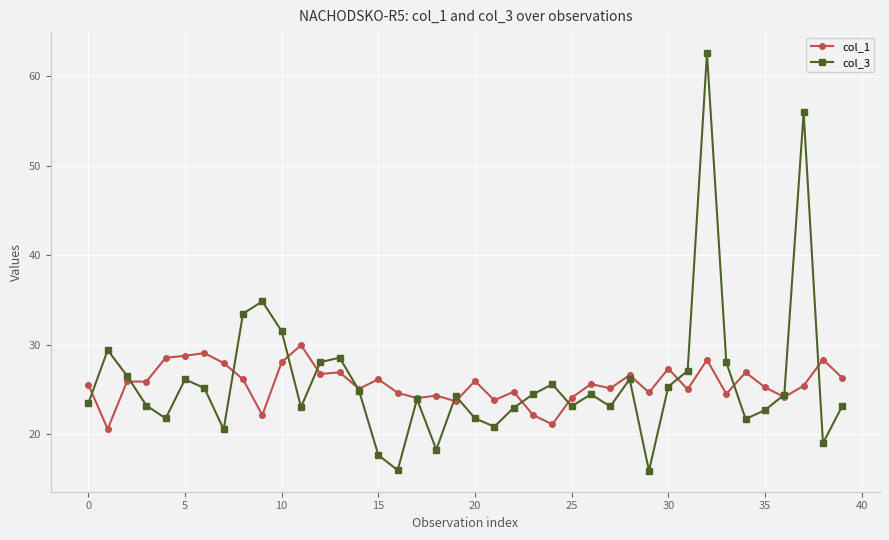

What is the minimum value shown in the chart?

15.9